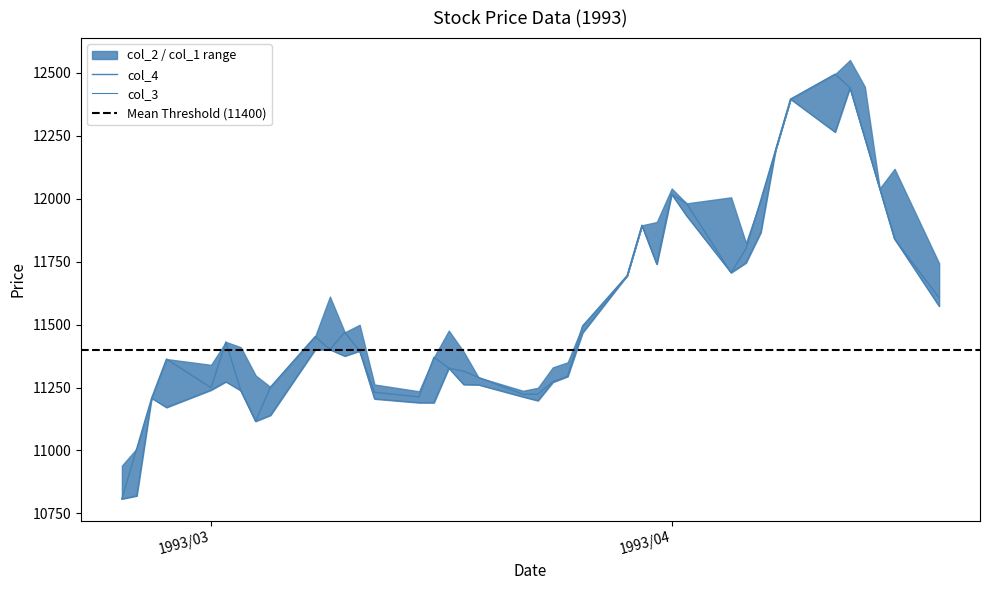

At which label does col_2 first exceed 11395?

1993/03/08